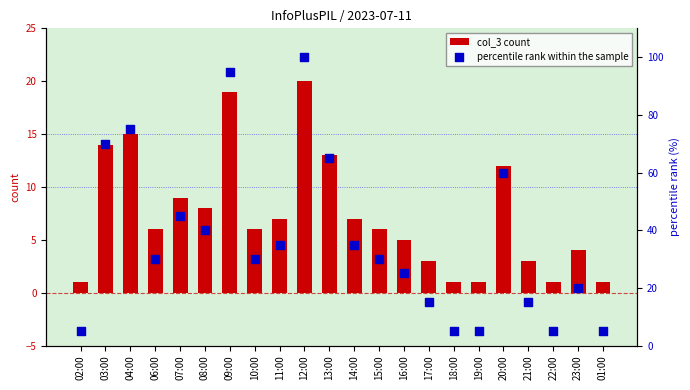

Which series contains the highest Y value?

percentile rank within the sample